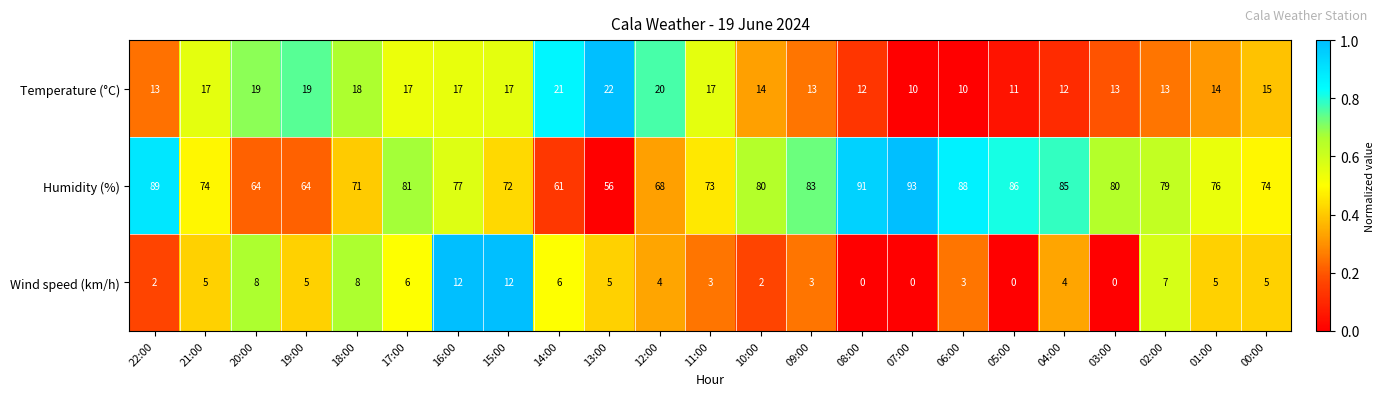

What is the difference between the Humidity (%) values at 22:00 and 02:00?

10